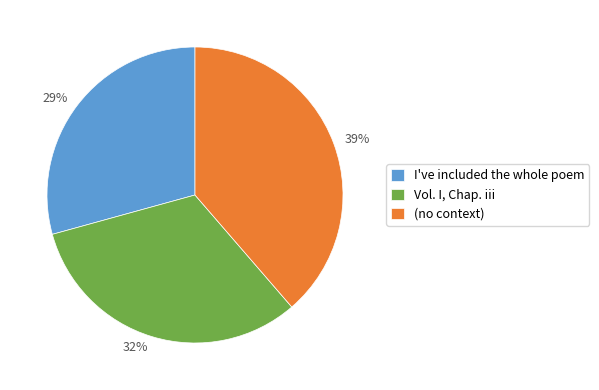

To the nearest percent, what is the average slice percentage?

33%